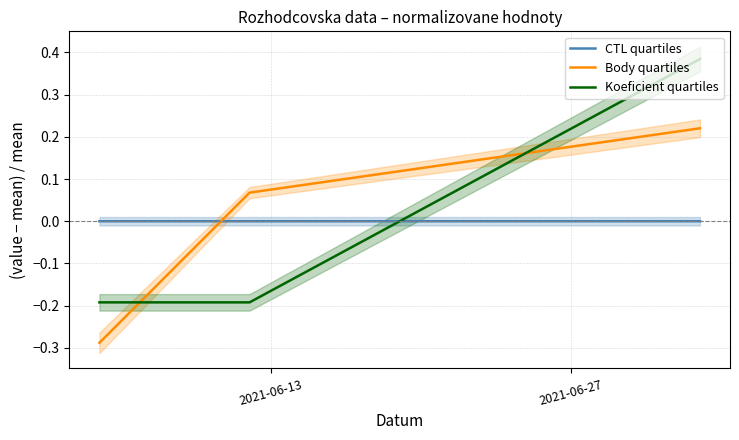

What is the lowest value of the Koeficient quartiles series?

-0.2